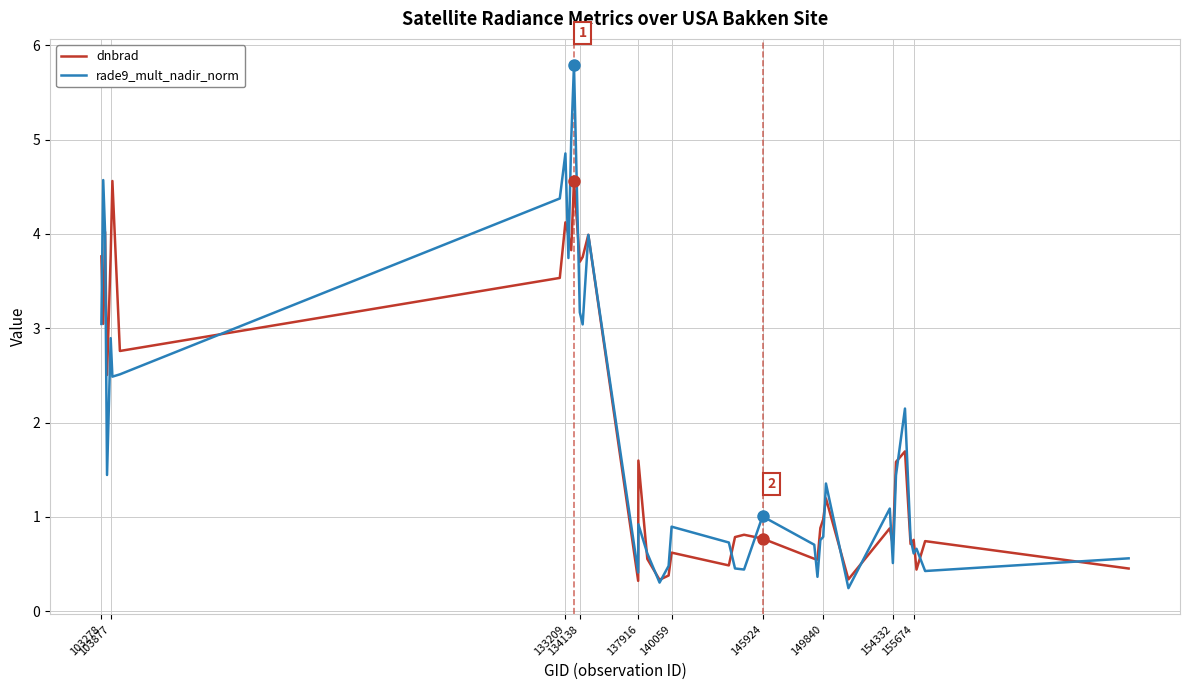

Which series has the widest spread of values?

rade9_mult_nadir_norm